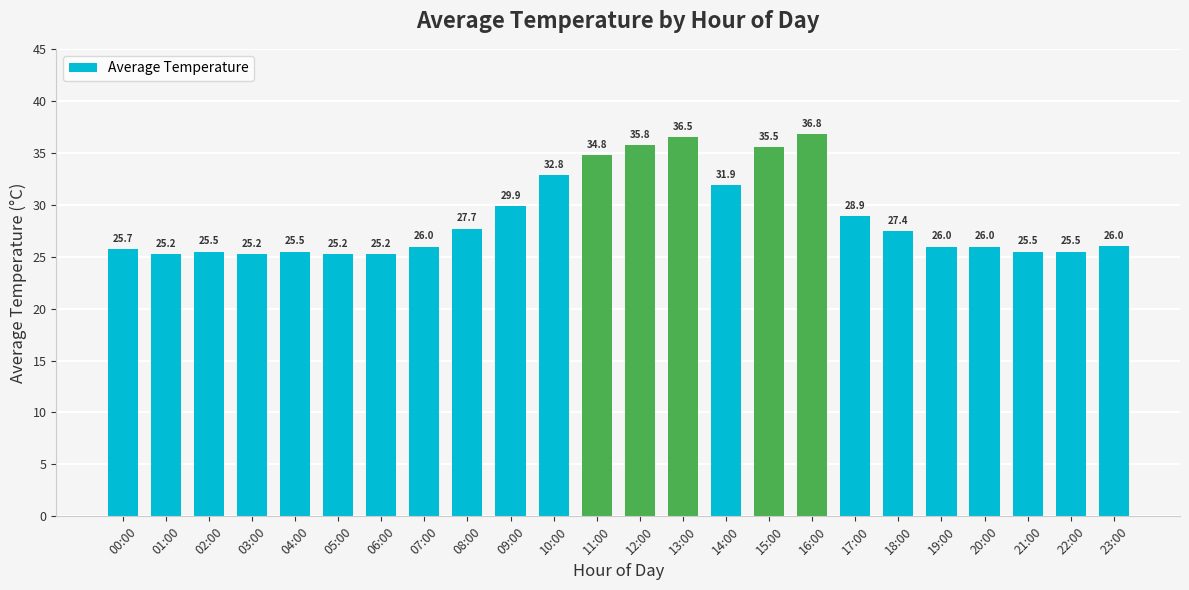

The value at 12:00 is 35.8. True or false?

True